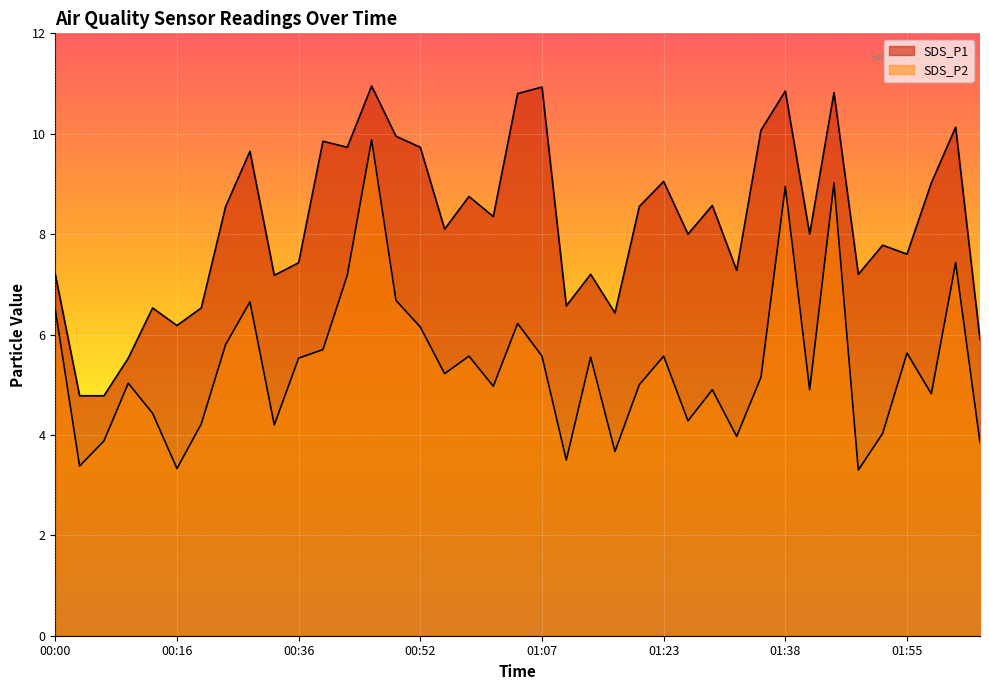

What is the greatest value displayed?

10.9